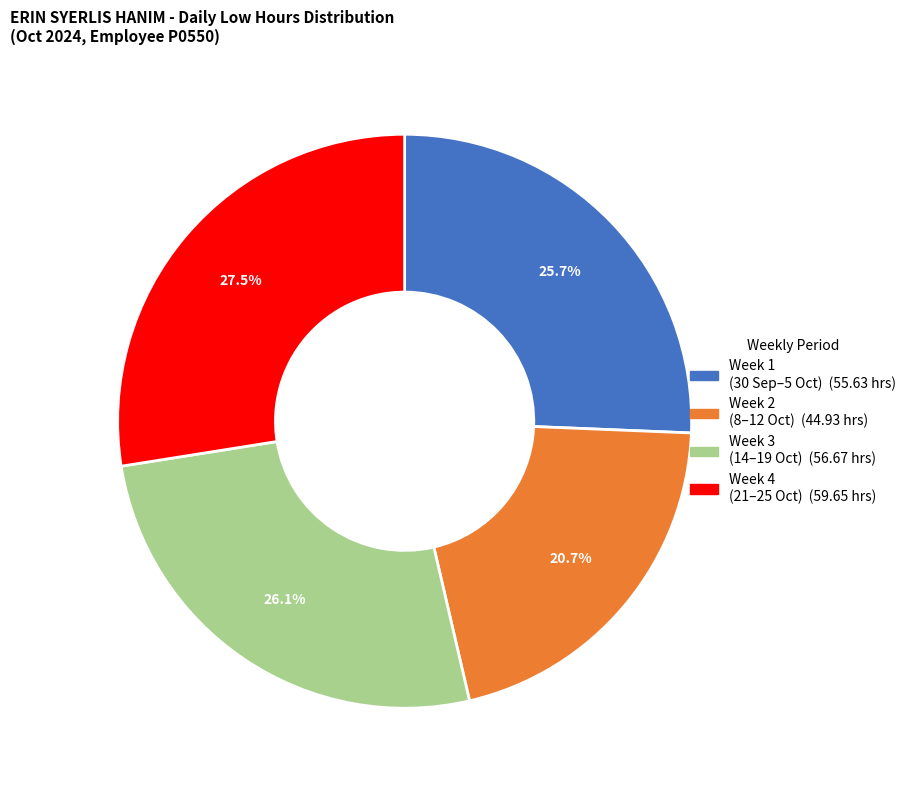

Is there a majority slice in this chart?

No